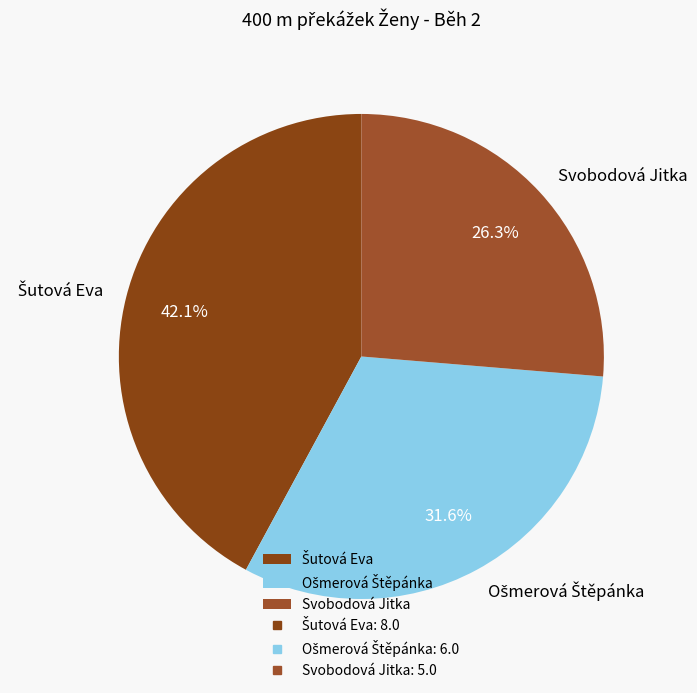

Which slice is the smallest?

Svobodová Jitka